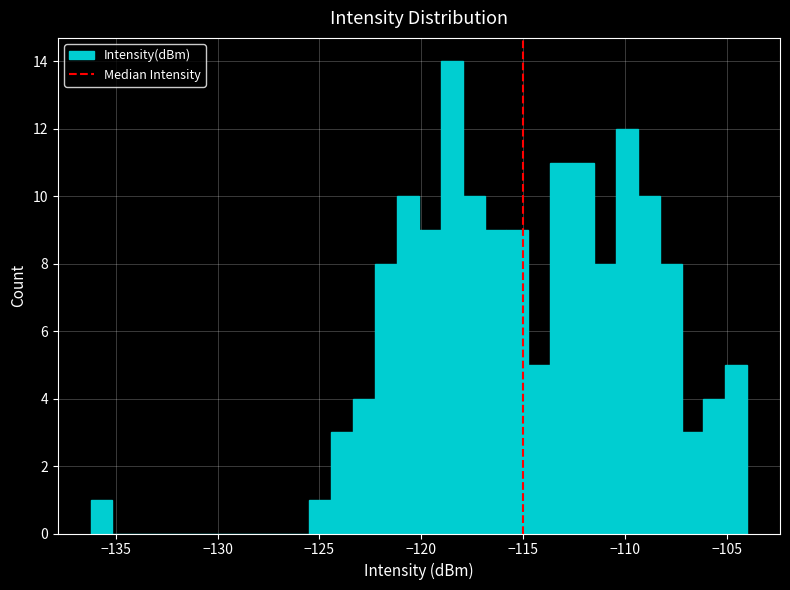

Around what value on the x-axis is the tallest bar? Give the approximate position of its centre, as read against the axis.

-118.5